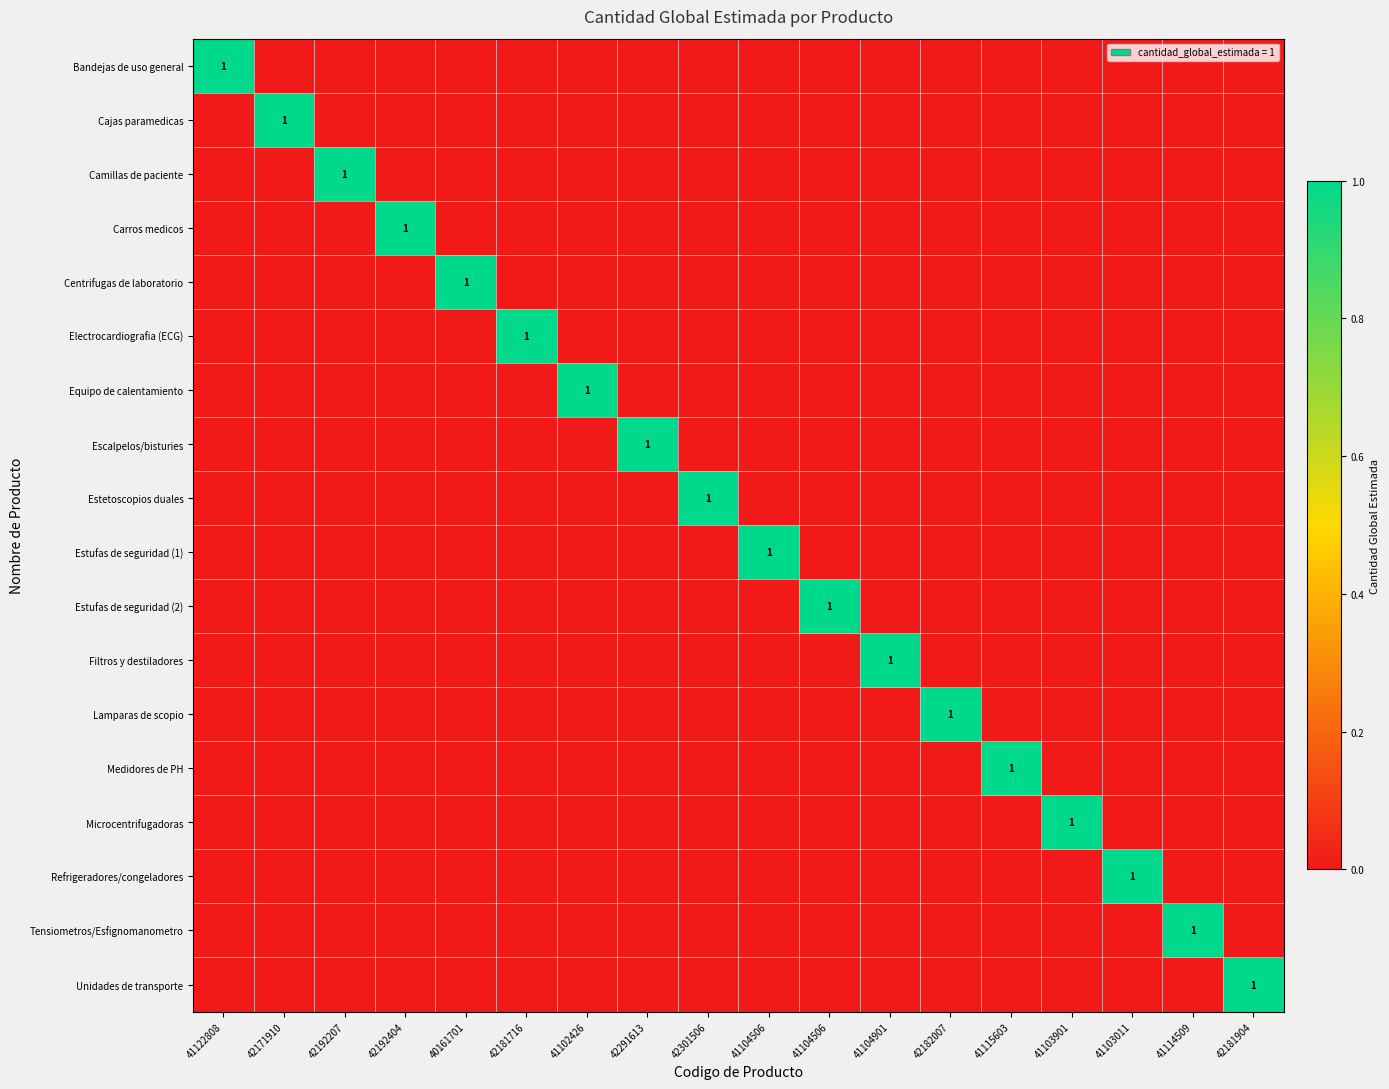

At how many categories does at least one series exceed 0?

18